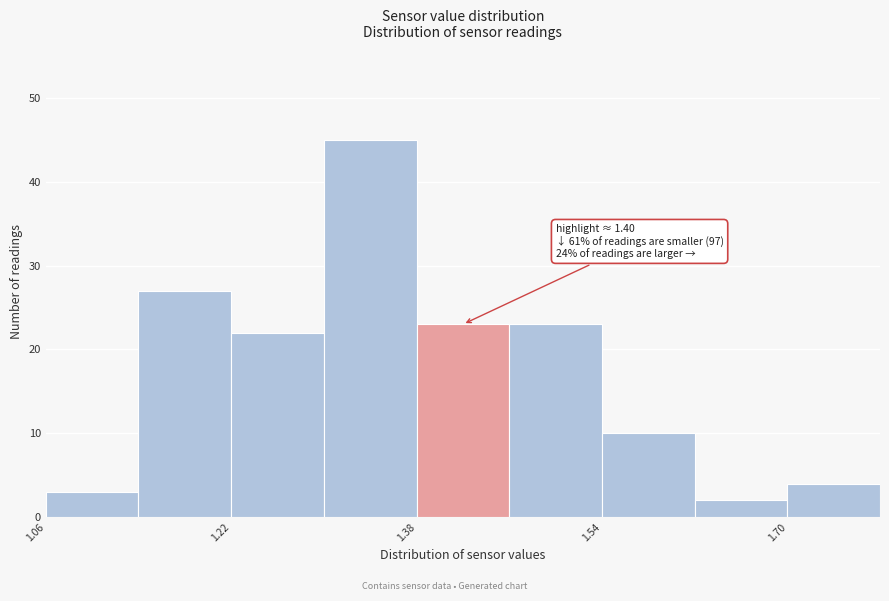

Which range on the x-axis has the tallest bar?

1.30 to 1.38